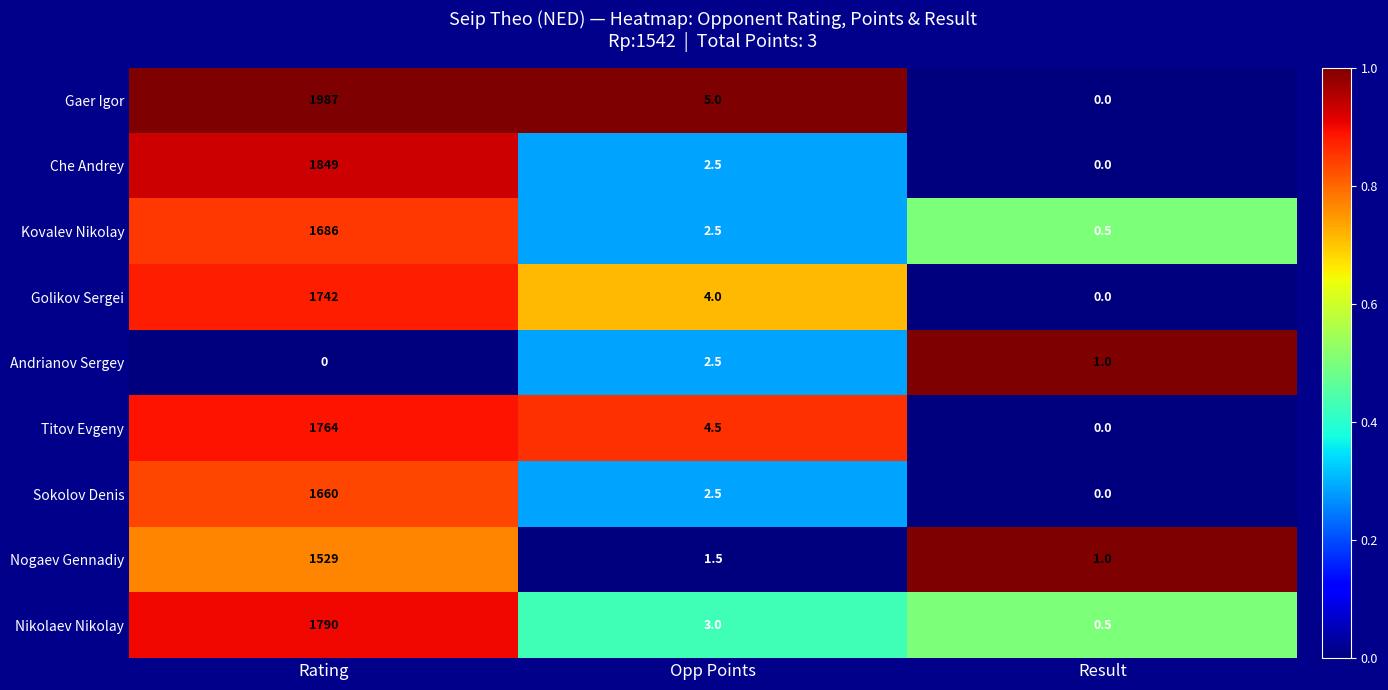

What is the sum of all Che Andrey values?

1851.5